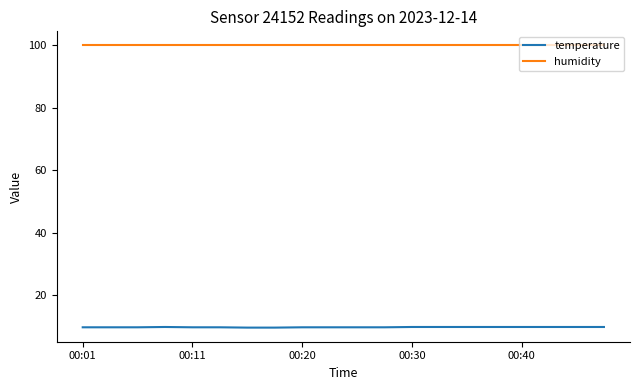

True or false: temperature and humidity cross at least once.

False